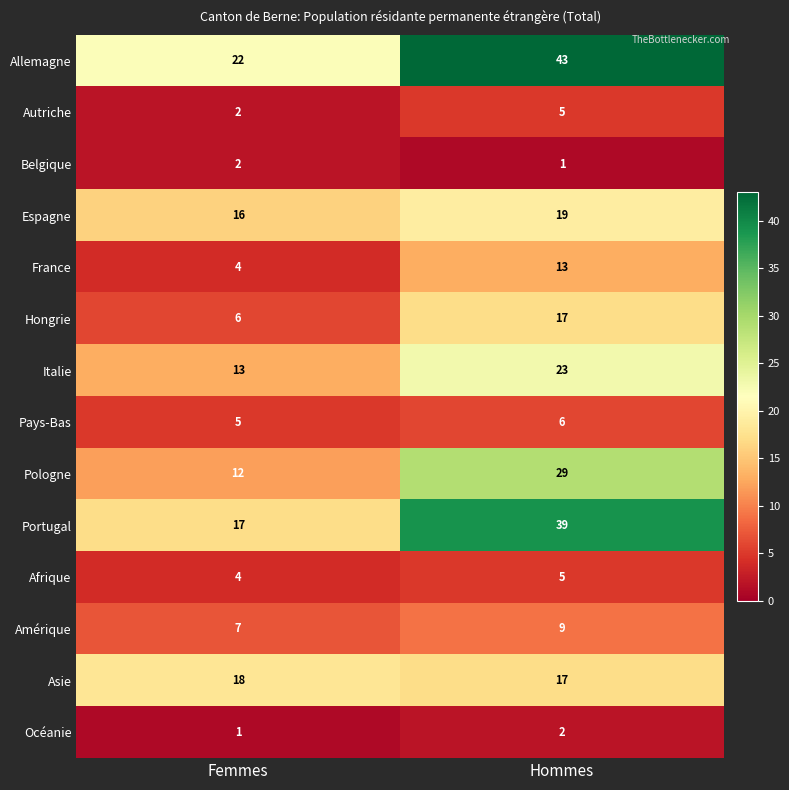

What is the highest value of the Allemagne series?

43